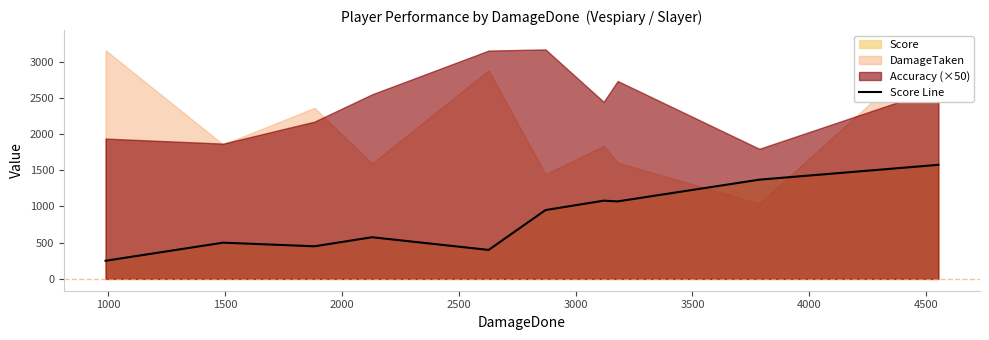

What is the minimum value for Score Line?

250